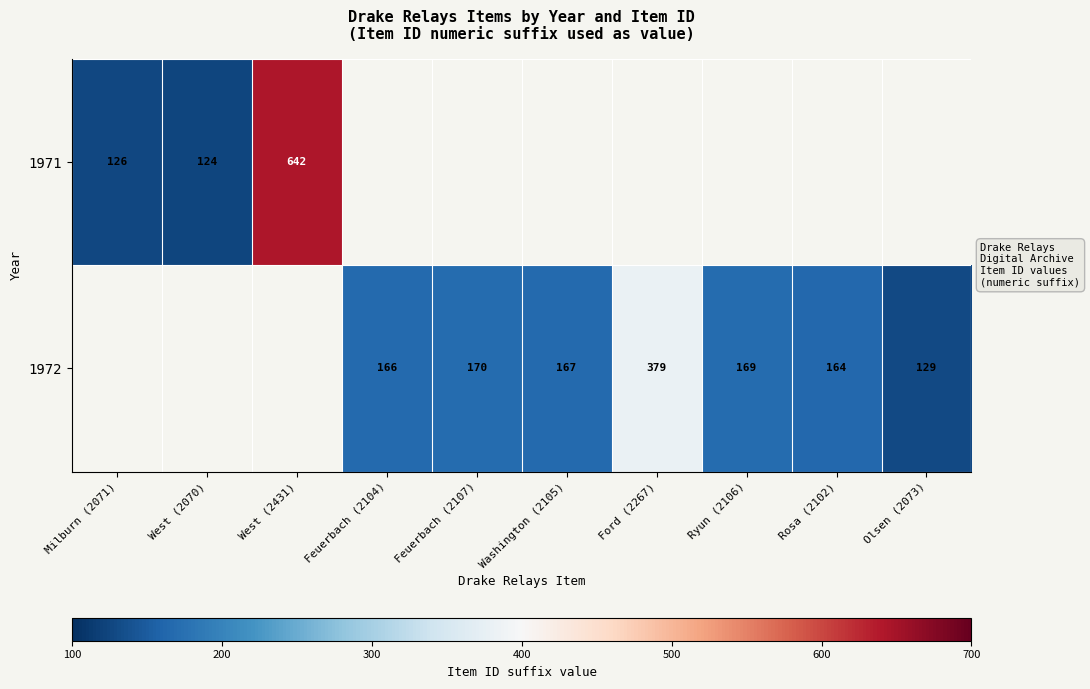

What is the smallest value displayed?

124.0